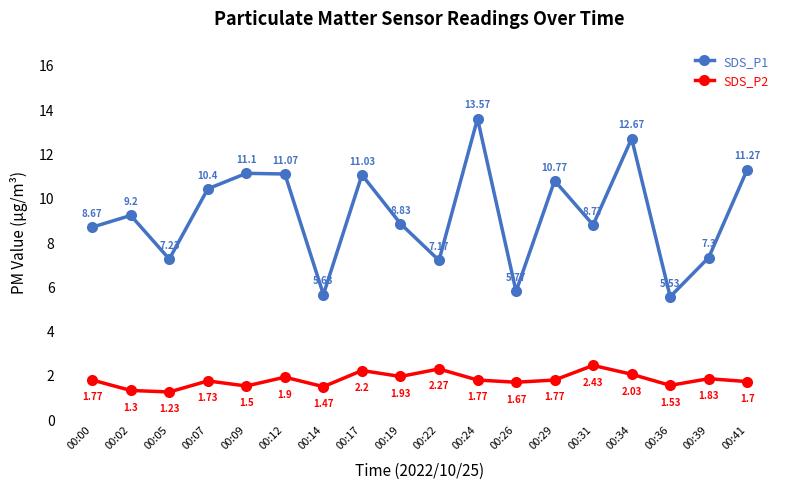

Which series has the widest spread of values?

SDS_P1